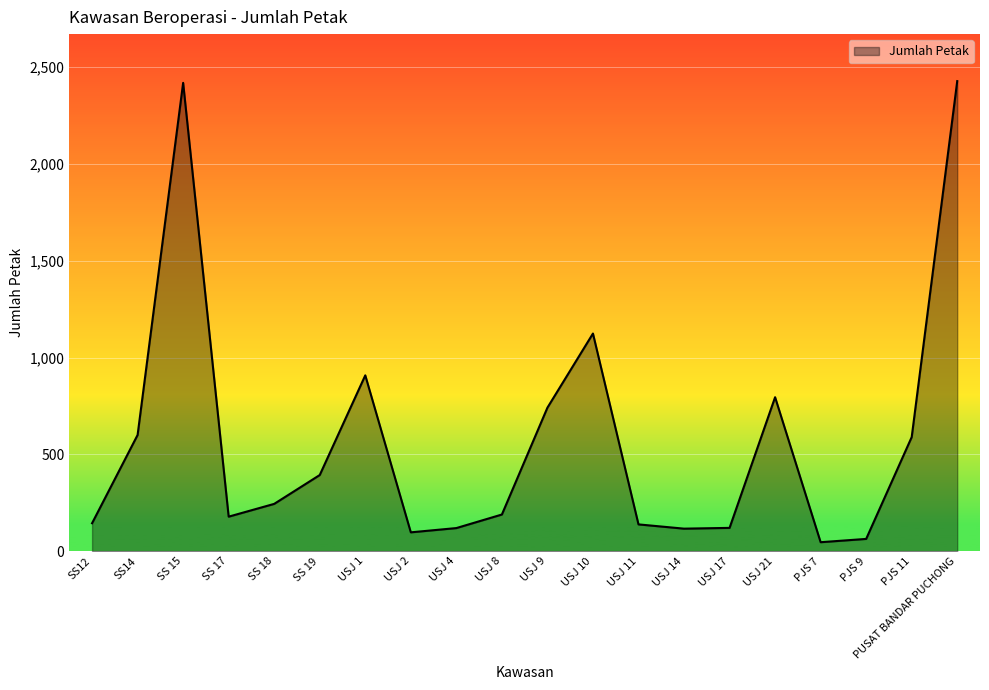

What is the difference between the values at SS14 and SS12?

456